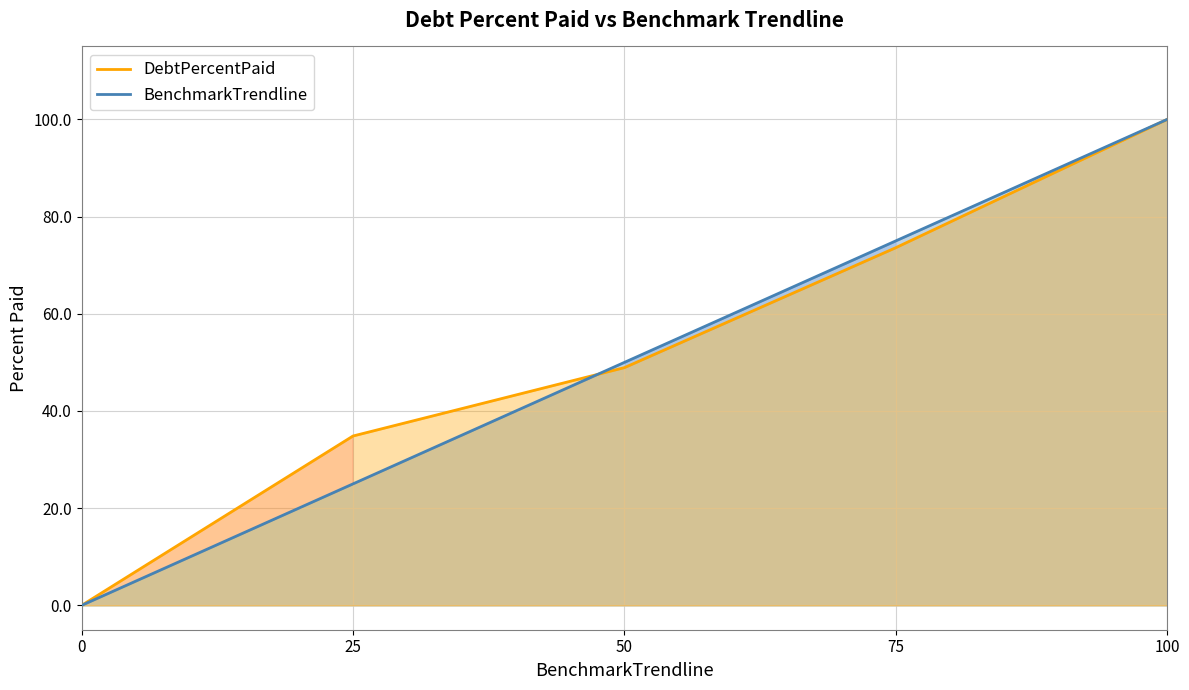

True or false: BenchmarkTrendline and DebtPercentPaid cross at least once.

True